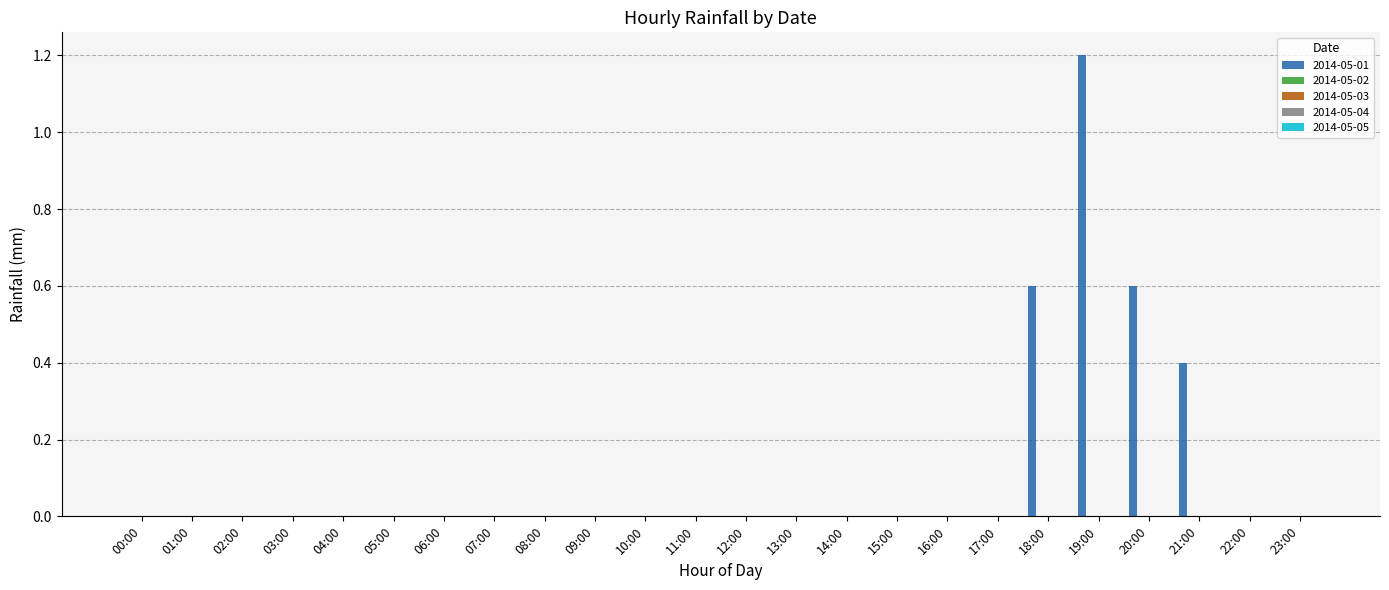

What is the greatest value displayed?

1.2